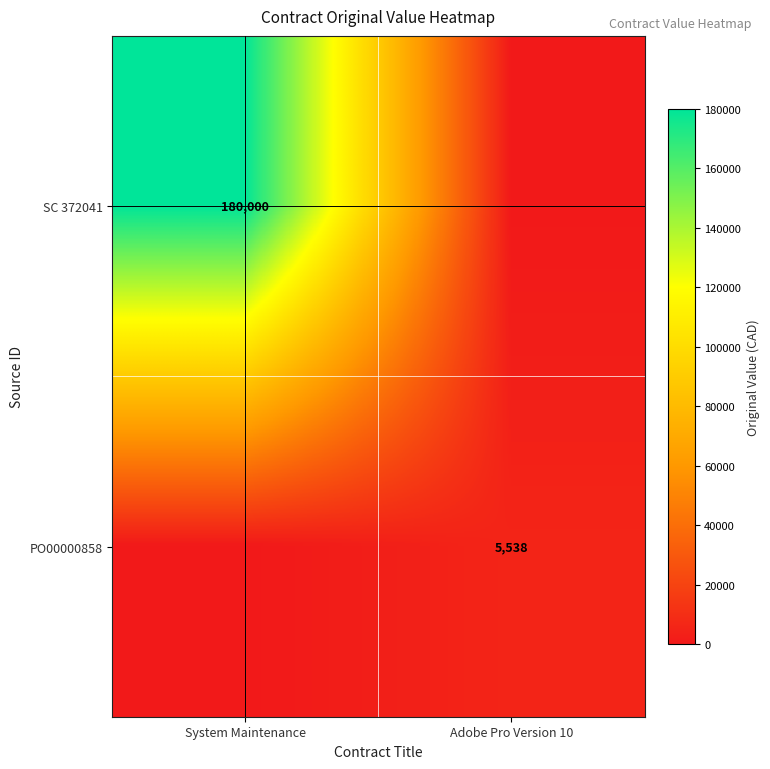

Is it true that PO00000858 equals 1754 at Adobe Pro Version 10?

False